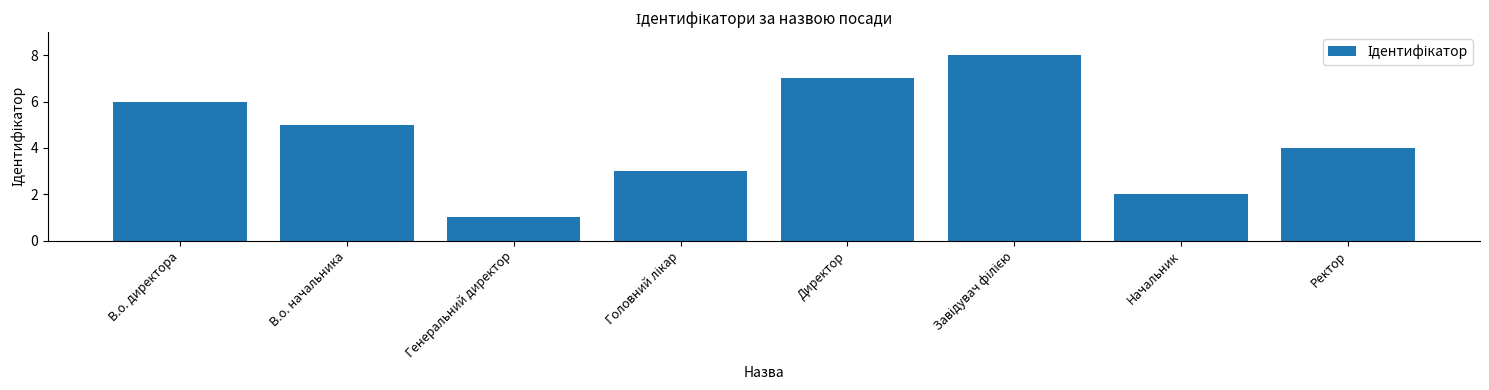

What is the difference between the second highest and second lowest values?

5